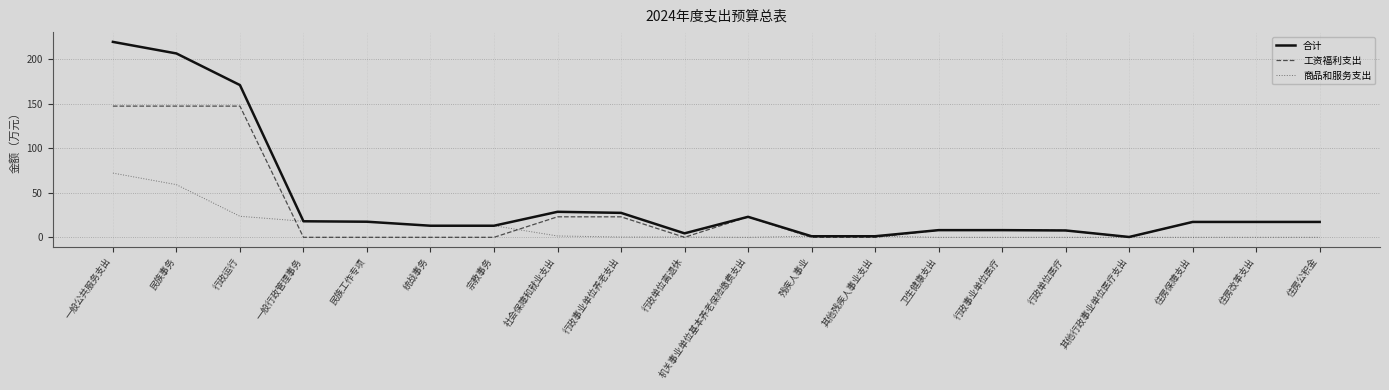

Rank the series at 一般公共服务支出 from lowest to highest value.

商品和服务支出, 工资福利支出, 合计